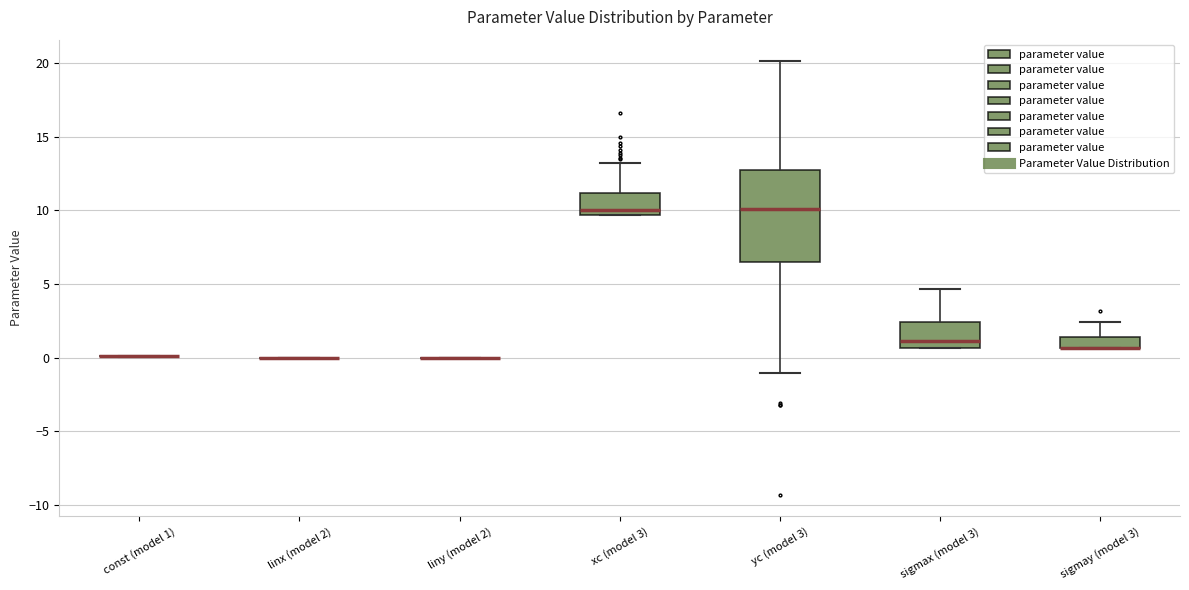

Where does the upper whisker of the box for xc (model 3) end on the y-axis? The values are not printed on the chart, so give them approximately, as read against the axis.

13.0